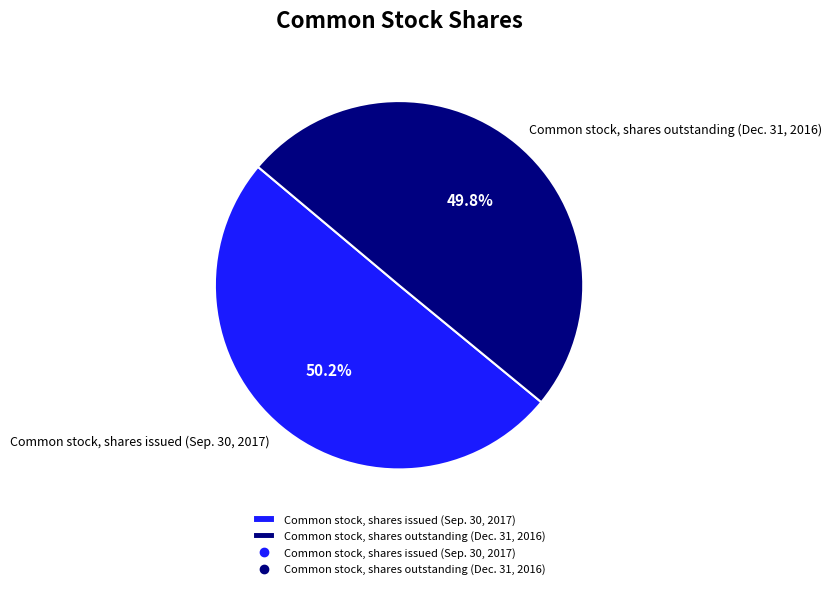

Is there a majority slice in this chart?

Yes